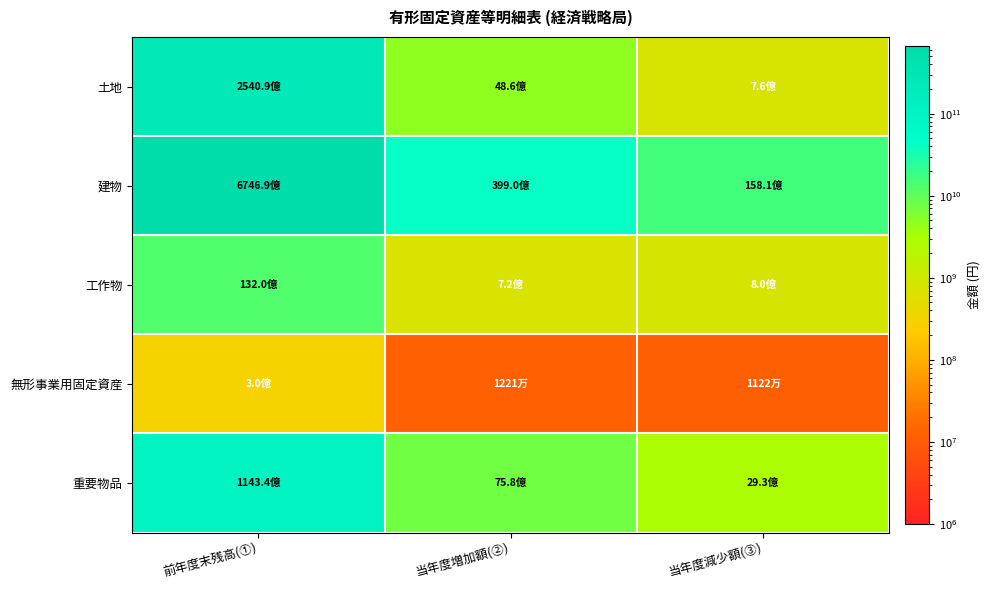

Which category has the highest value across all series?

前年度末残高(①)